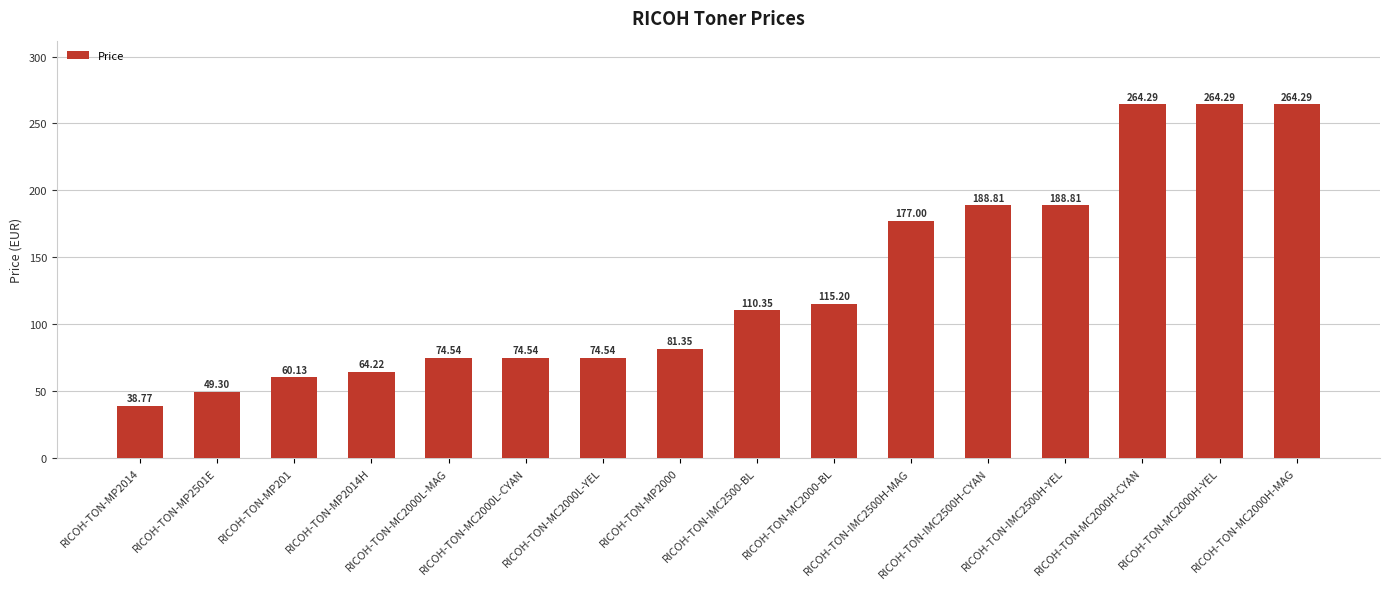

Is it true that the value at RICOH-TON-IMC2500H-MAG is 121.2?

False